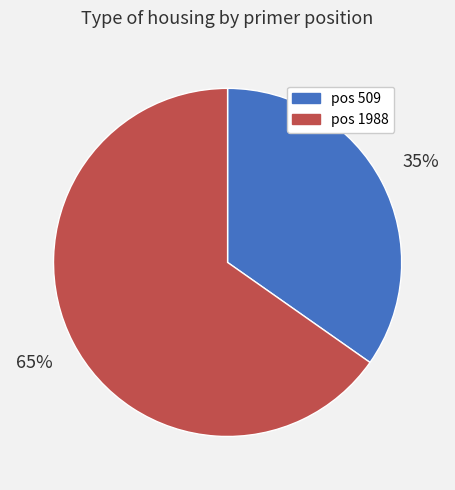

To the nearest percent, what is the average slice percentage?

50%